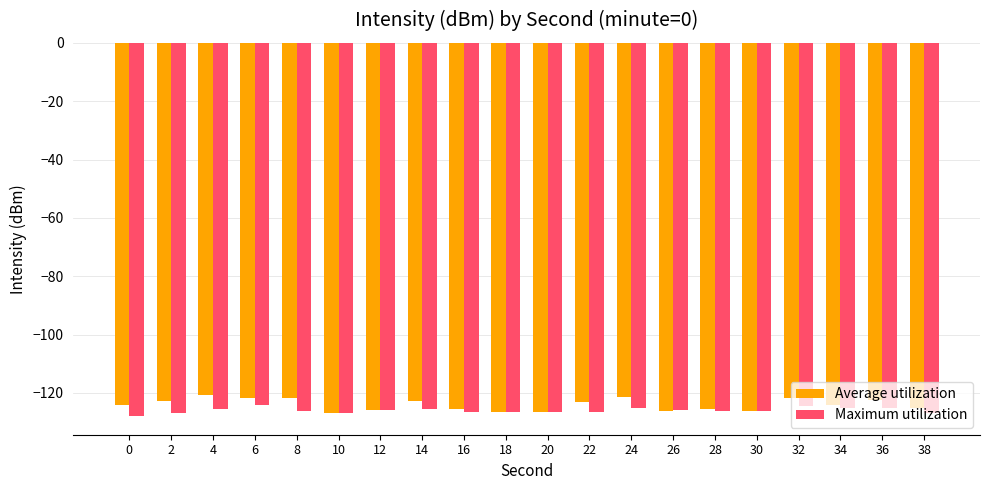

What is the total value across all series at 32?

-246.5